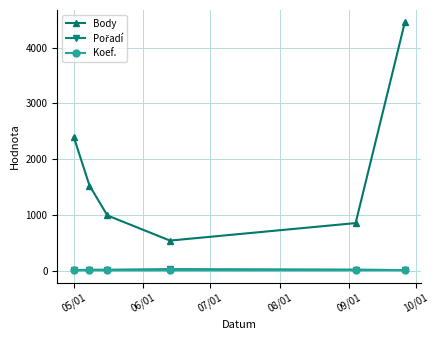

Is this an area chart (filled region under the line)?

No